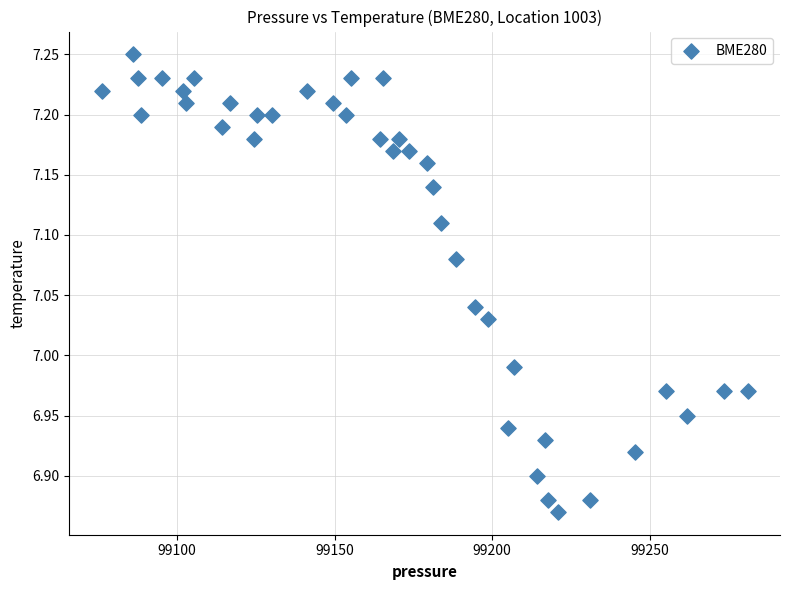

What is the range of Y values (max minus min)?

0.4